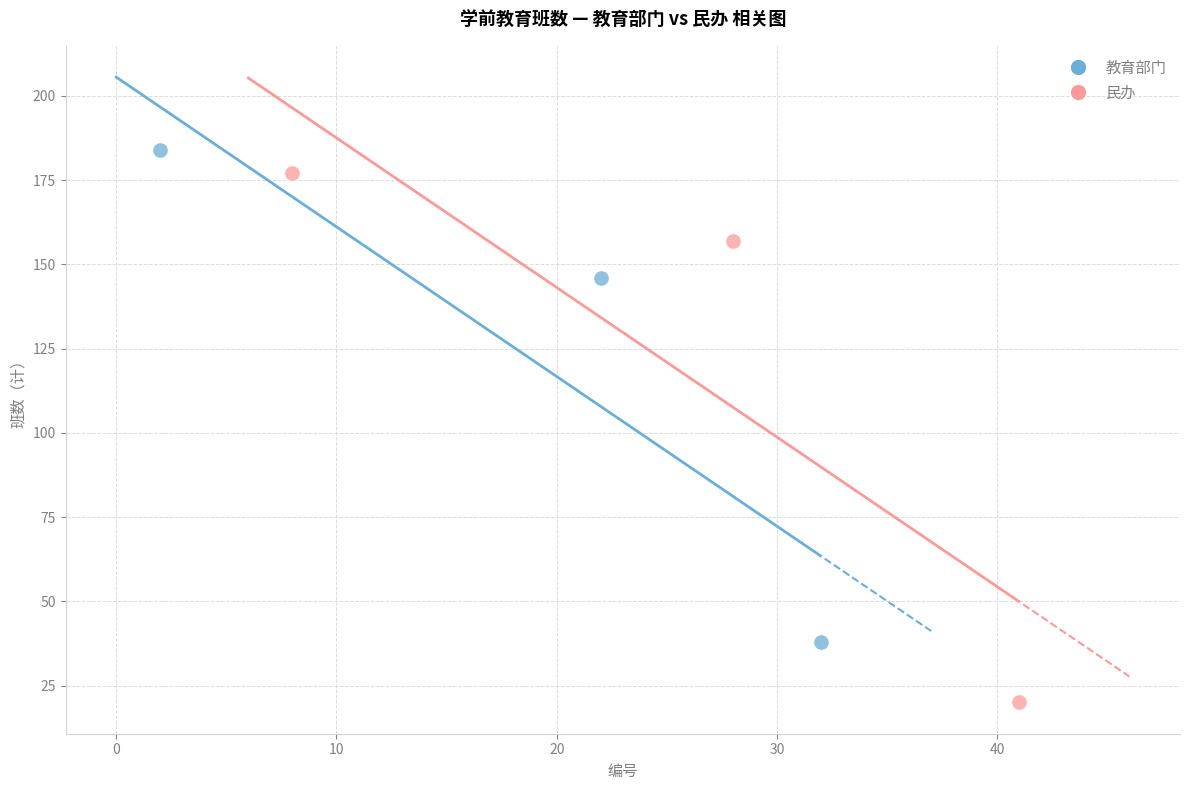

Which series contains the lowest Y value?

民办